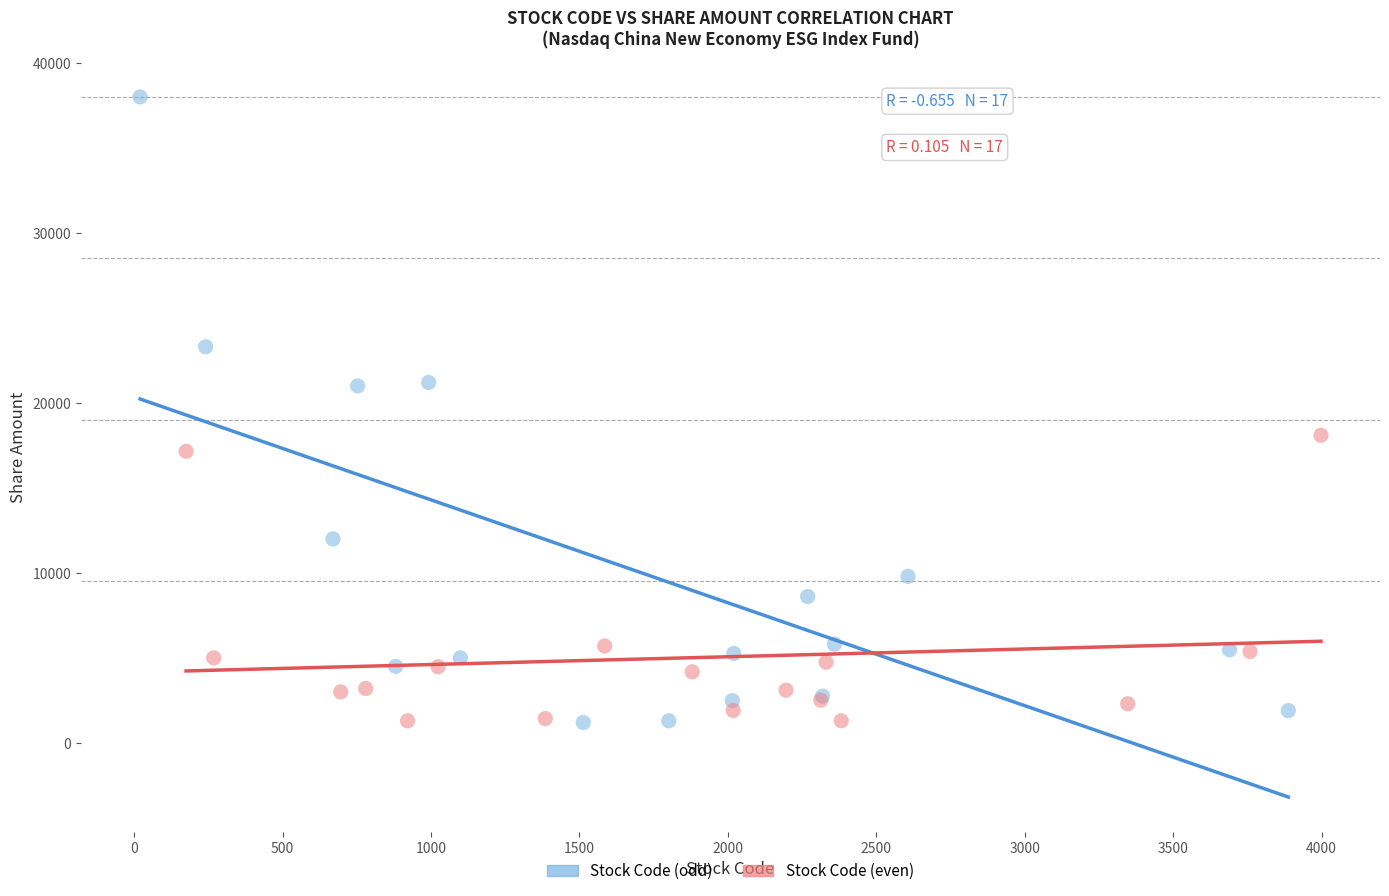

Which series has the largest Y range (max minus min)?

Stock Code (odd)